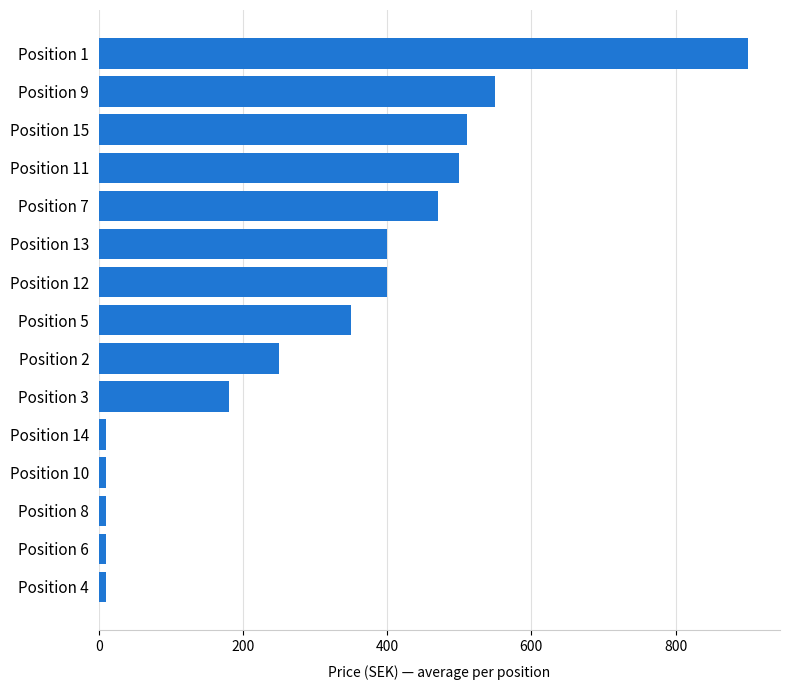

How many series are shown in this chart?

1